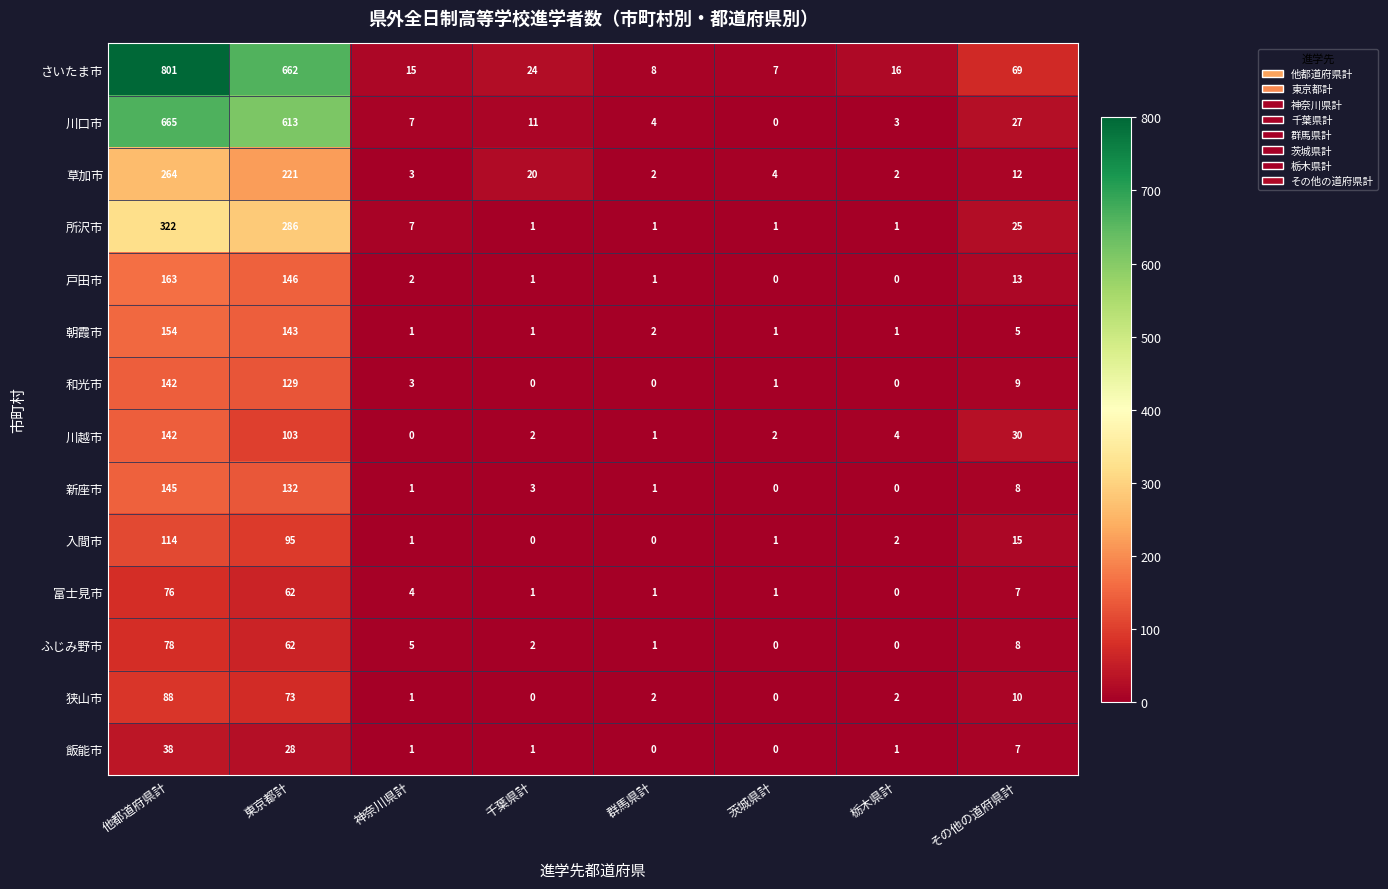

What is the approximate value of 川越市 at その他の道府県計?

30